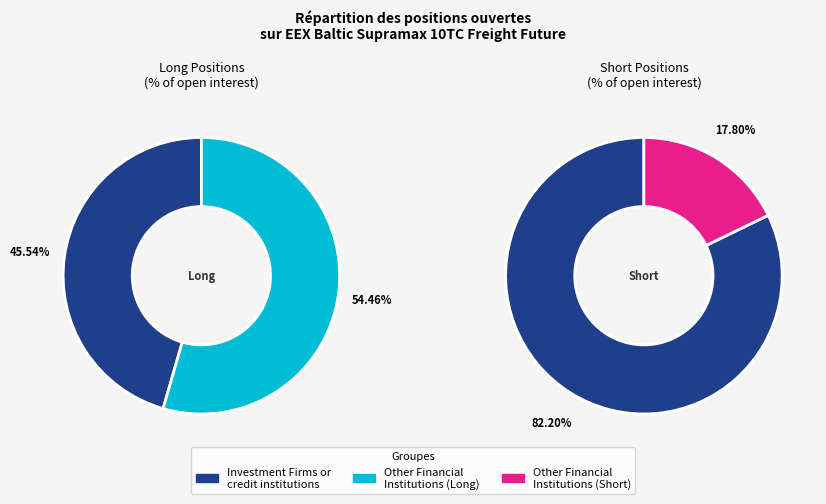

What is the change in value from Investment Firms or credit institutions (Long) to Other Financial Institutions (Short)?

-27.7